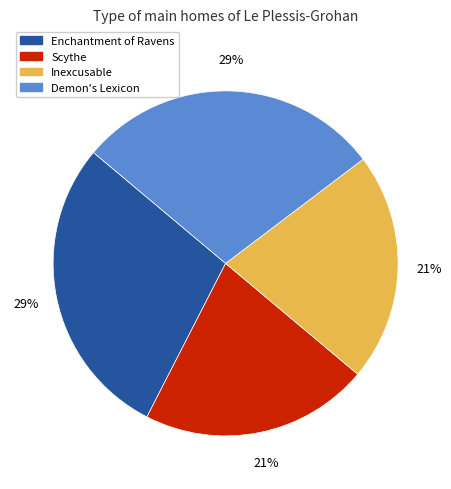

What percentage is the Demon's Lexicon slice, to the nearest percent?

29%